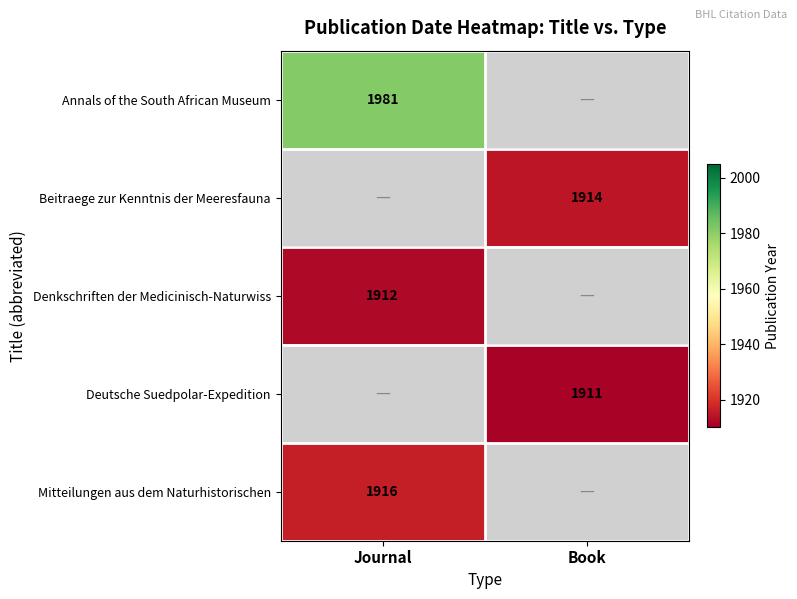

The Denkschriften der Medicinisch-Naturwiss series shows 1912.0 at Journal. True or false?

True